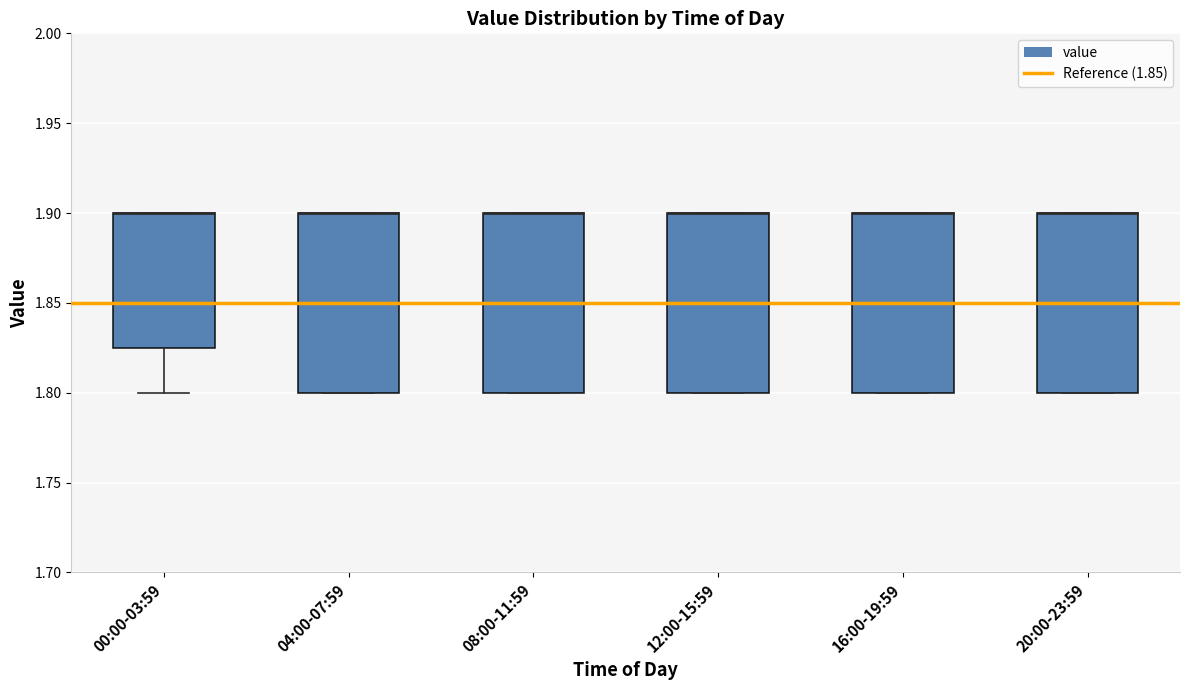

Reading left to right, transcribe this box plot: for each box, give where its median line is, the range the box spans, and where its two whiskers end, as read against the y-axis. The values are not printed on the chart, so give them approximately, as read against the axis.

00:00-03:59: median 1.900 (drawn on the box's upper edge), box 1.825 to 1.900, whiskers 1.800 to 1.900
04:00-07:59: median 1.900 (drawn on the box's upper edge), box 1.800 to 1.900, whiskers 1.800 to 1.900
08:00-11:59: median 1.900 (drawn on the box's upper edge), box 1.800 to 1.900, whiskers 1.800 to 1.900
12:00-15:59: median 1.900 (drawn on the box's upper edge), box 1.800 to 1.900, whiskers 1.800 to 1.900
16:00-19:59: median 1.900 (drawn on the box's upper edge), box 1.800 to 1.900, whiskers 1.800 to 1.900
20:00-23:59: median 1.900 (drawn on the box's upper edge), box 1.800 to 1.900, whiskers 1.800 to 1.900